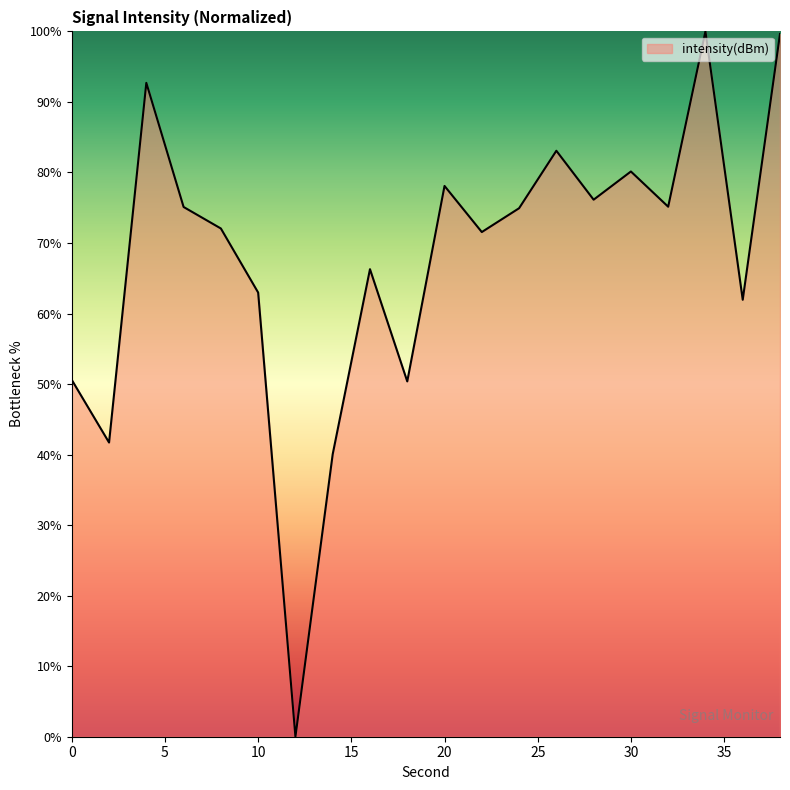

What is the maximum value shown in the chart?

100.0